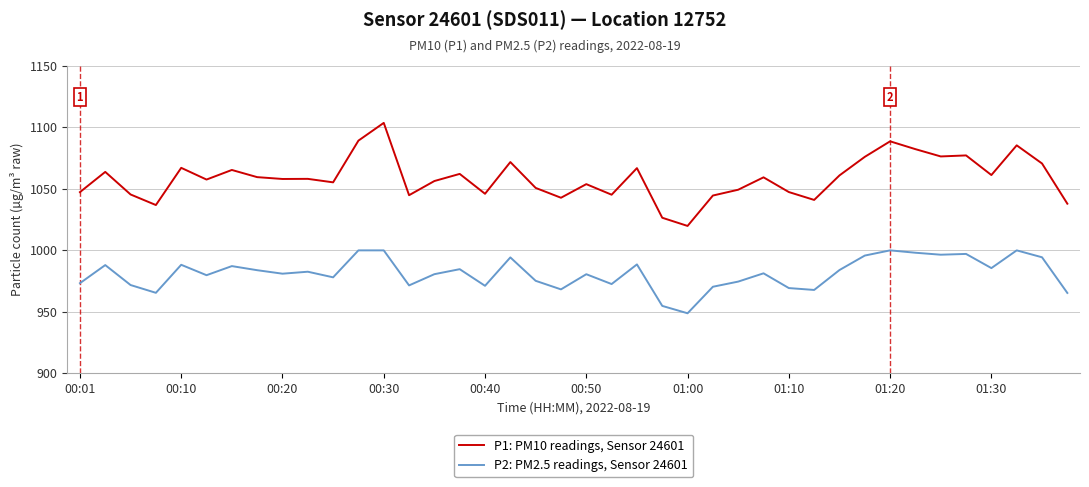

What is the difference between the maximum and minimum values in the P2: PM2.5 readings, Sensor 24601 series?

51.2